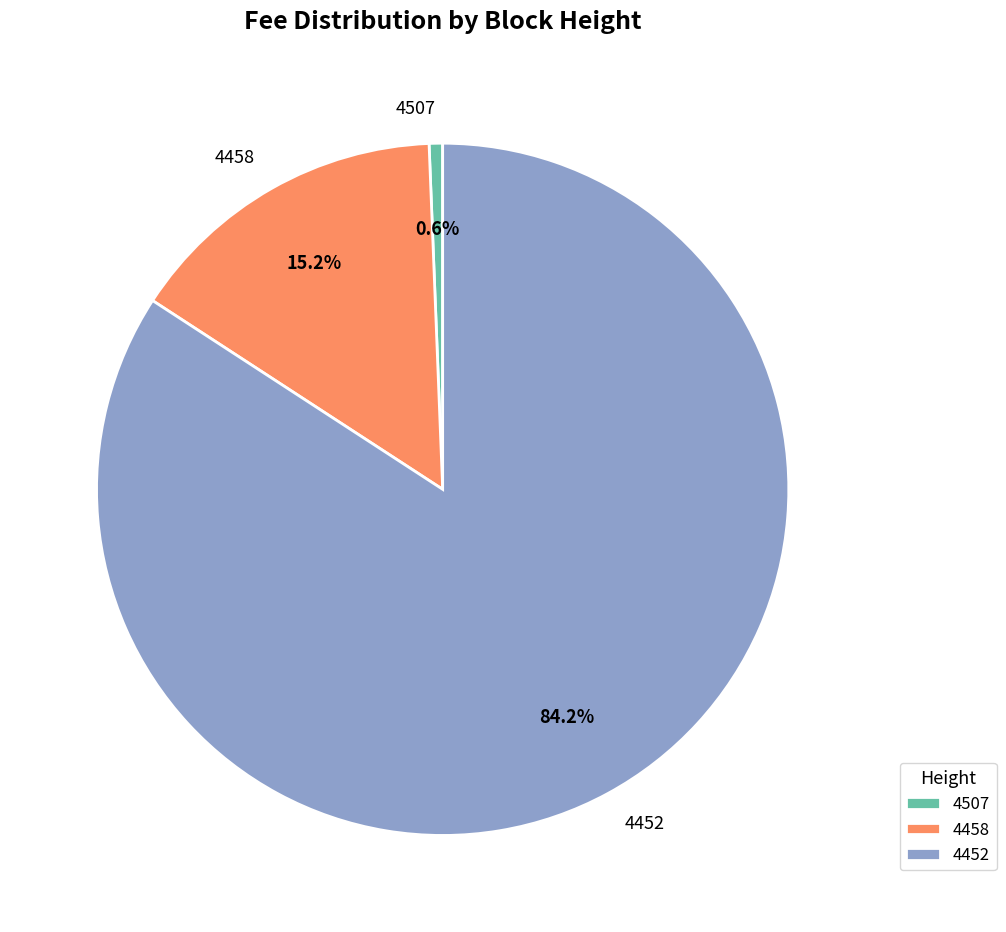

Approximately how many times larger is the value at 4458 compared to 4452?

0.2